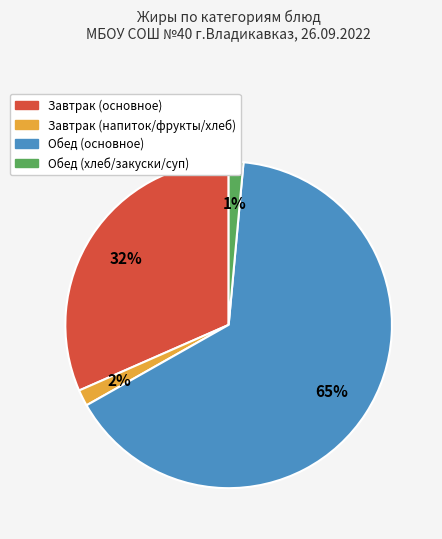

To the nearest percent, what is the difference between the largest and smallest slice percentages?

64%